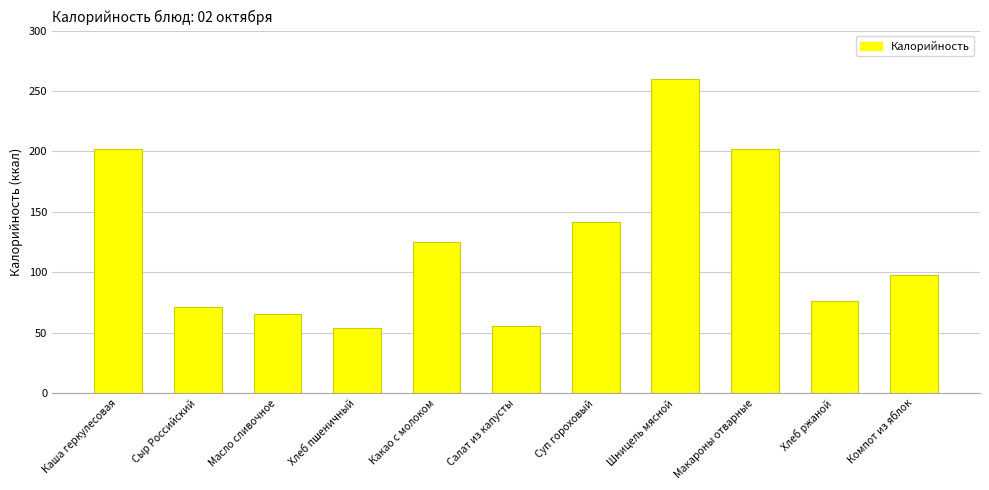

Approximately how many times larger is the value at Макароны отварные compared to Хлеб ржаной?

2.7